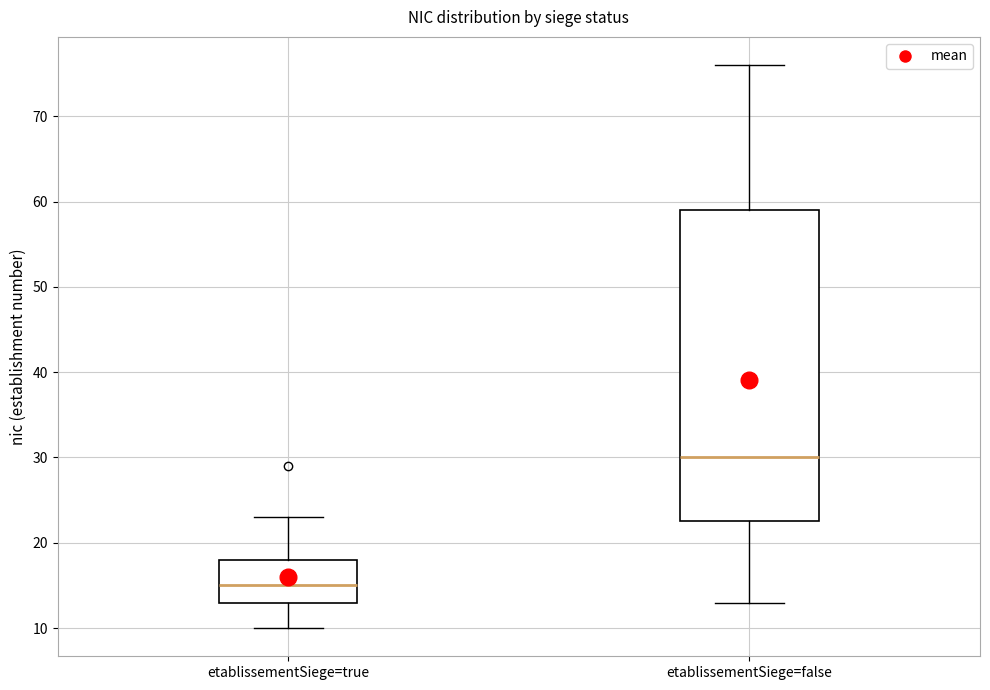

Which box's median line is the highest?

etablissementSiege=false